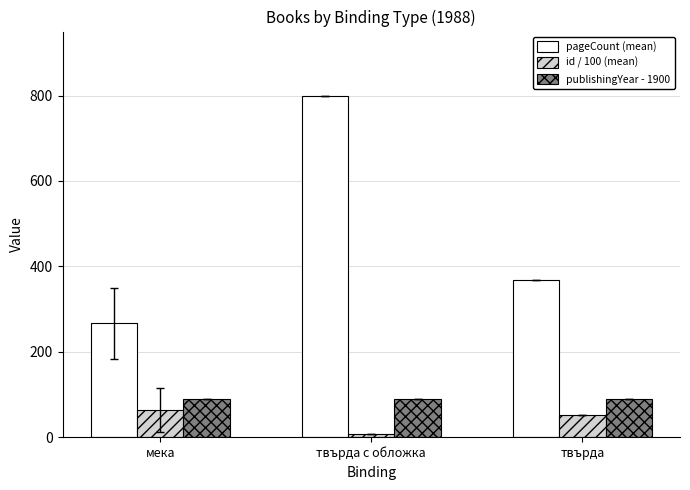

How many values in the id / 100 (mean) series exceed 52?

2